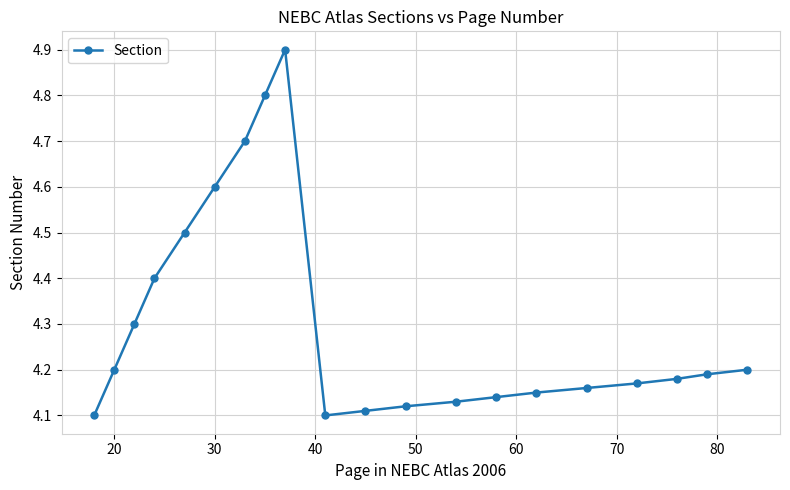

What is the maximum value shown in the chart?

4.9